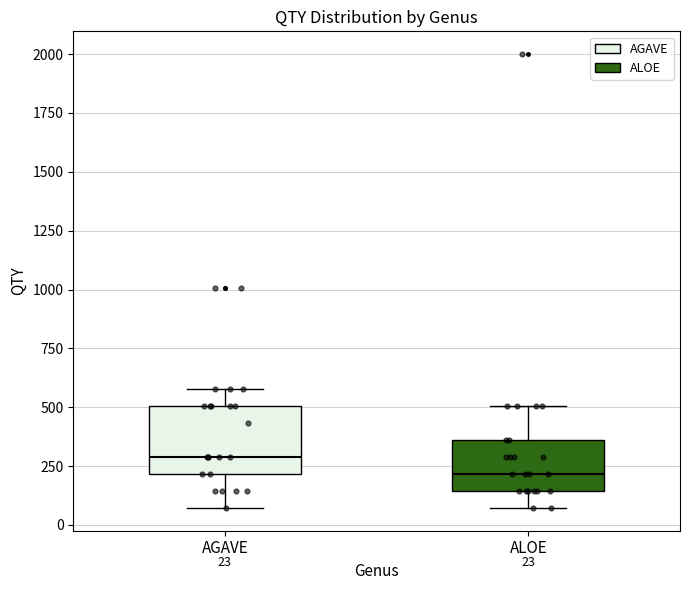

Comparing the boxes themselves (not the whiskers), which one is the tallest?

AGAVE